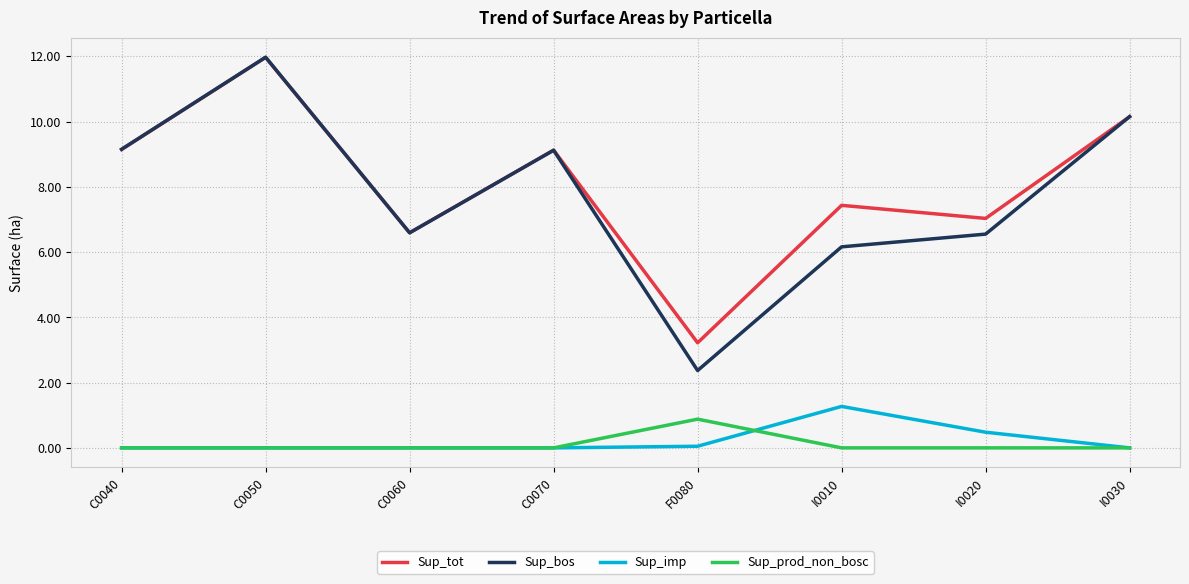

True or false: Sup_prod_non_bosc has more than 0 interior local peaks.

True